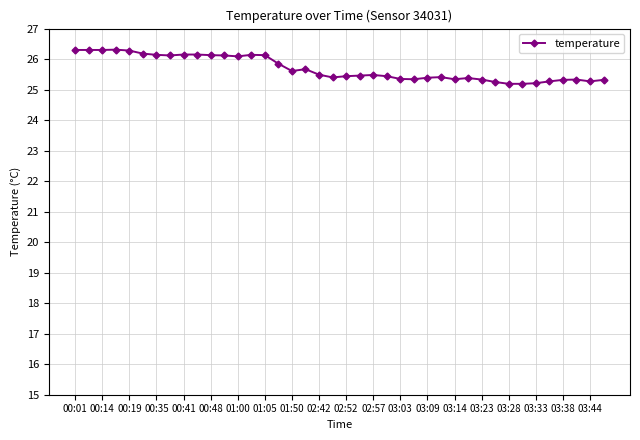

What is the greatest value displayed?

26.3